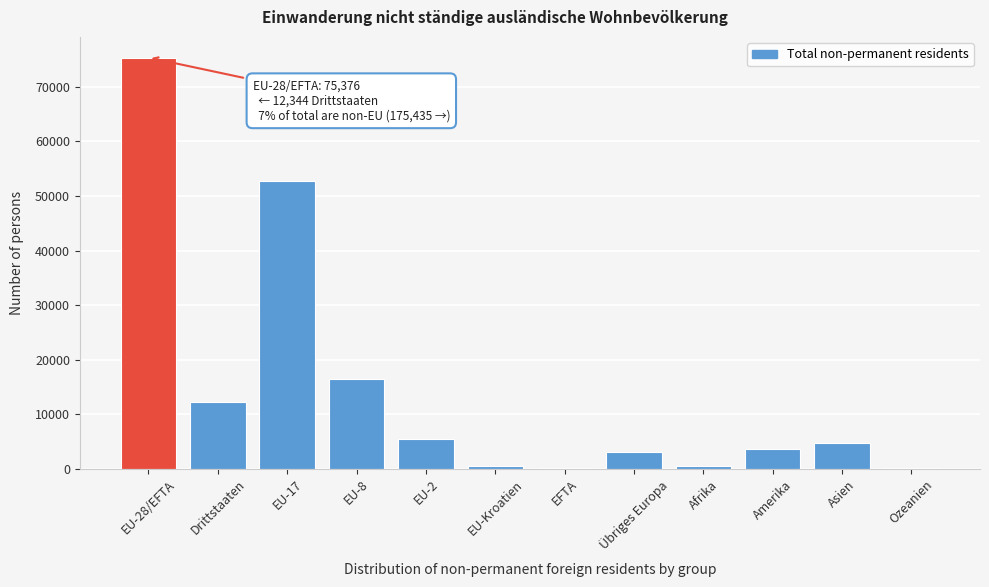

What is the change in value from EU-17 to Übriges Europa?

-49554